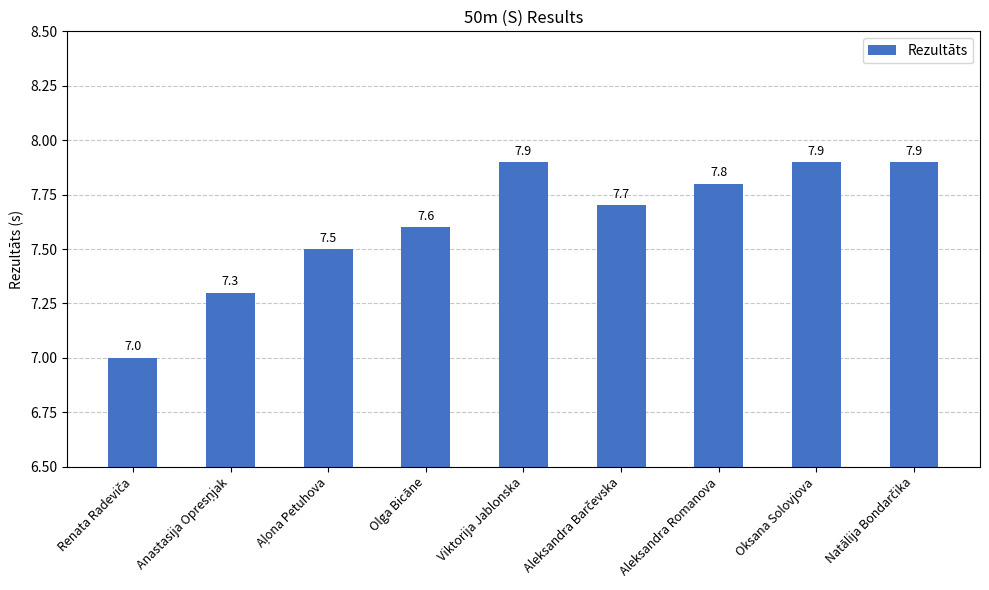

What is the difference between the second highest and second lowest values?

0.6